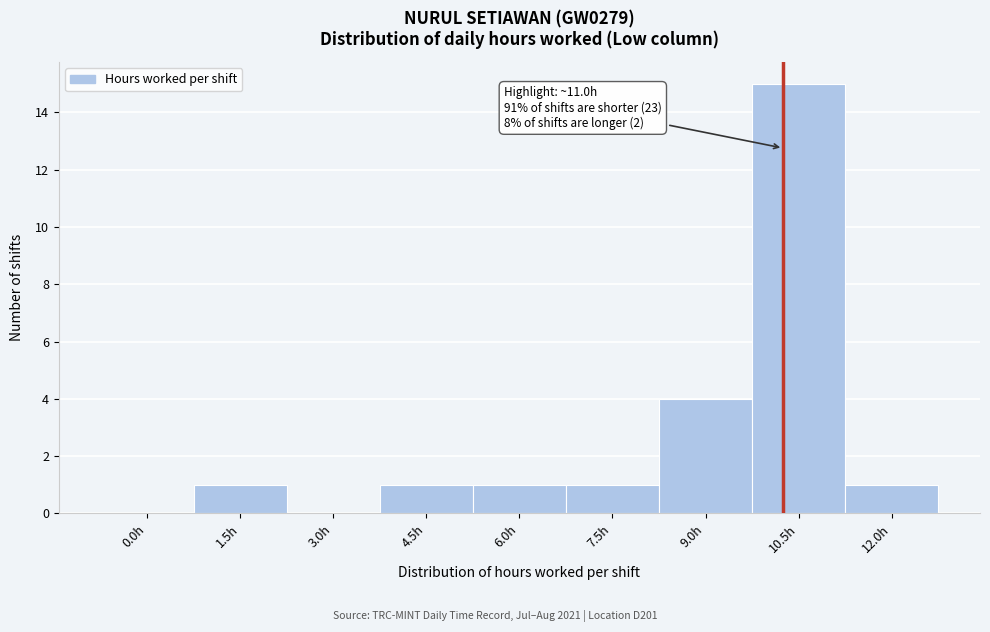

Reading left to right, transcribe all the data shown in this chart.

0.0h=0	1.5h=1	3.0h=0	4.5h=1	6.0h=1	7.5h=1	9.0h=4	10.5h=15	12.0h=1